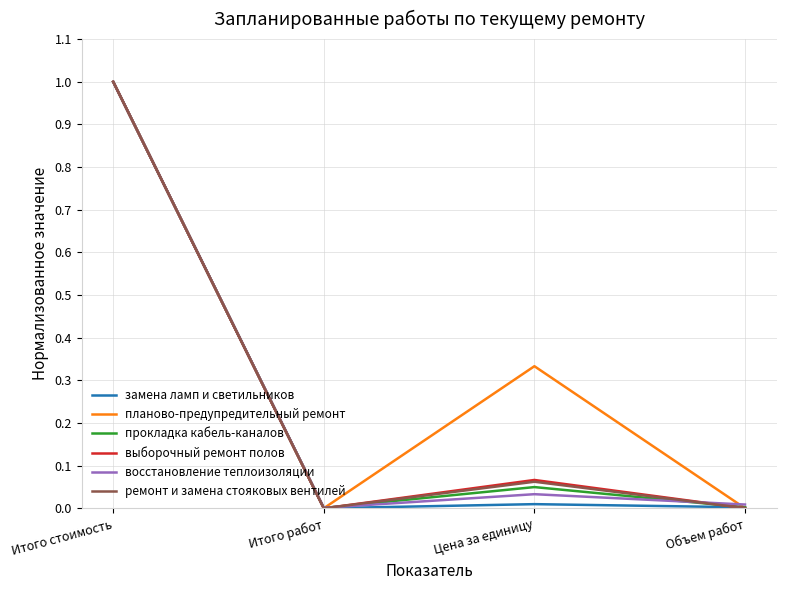

Which series changed the most between Итого работ and Цена за единицу?

планово-предупредительный ремонт